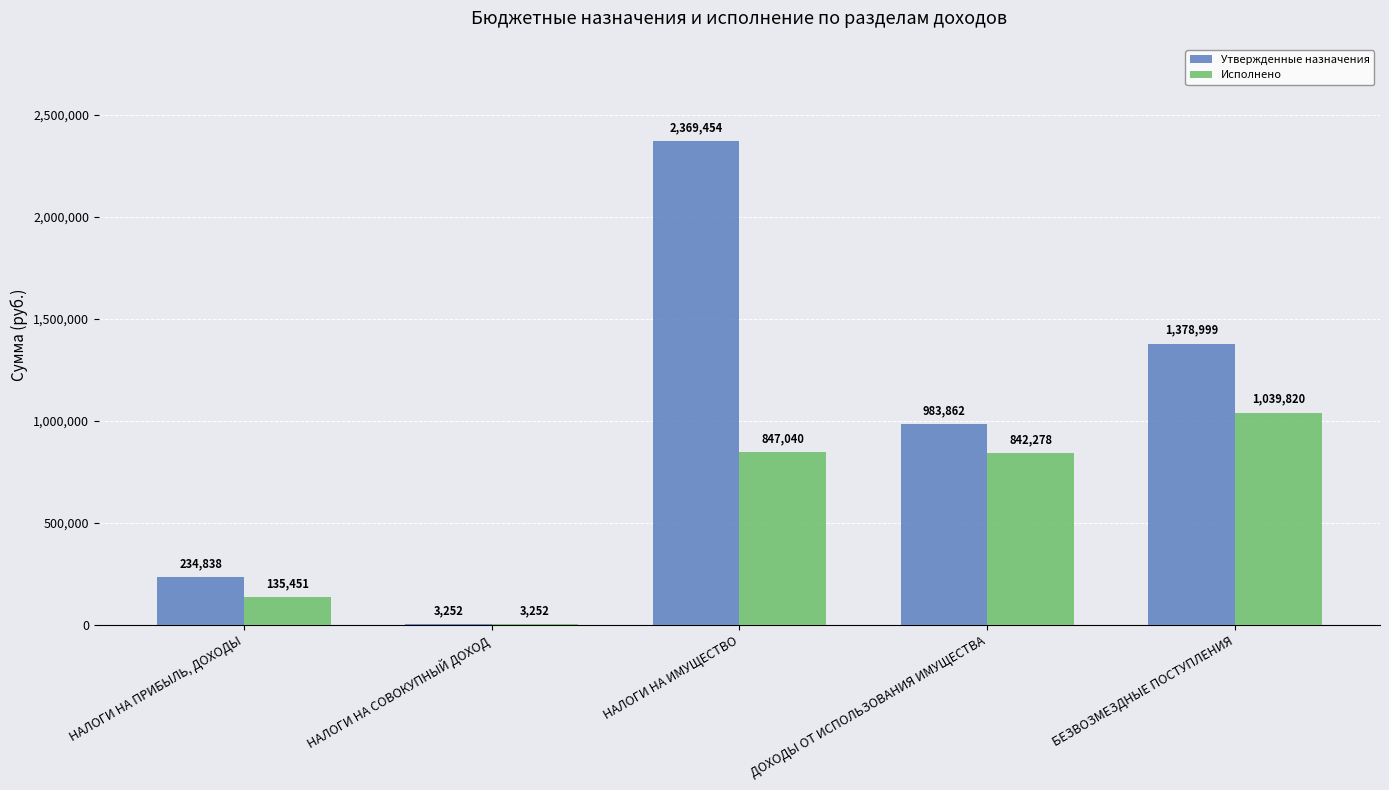

True or false: Исполнено has a value of 842277.7 at ДОХОДЫ ОТ ИСПОЛЬЗОВАНИЯ ИМУЩЕСТВА.

True